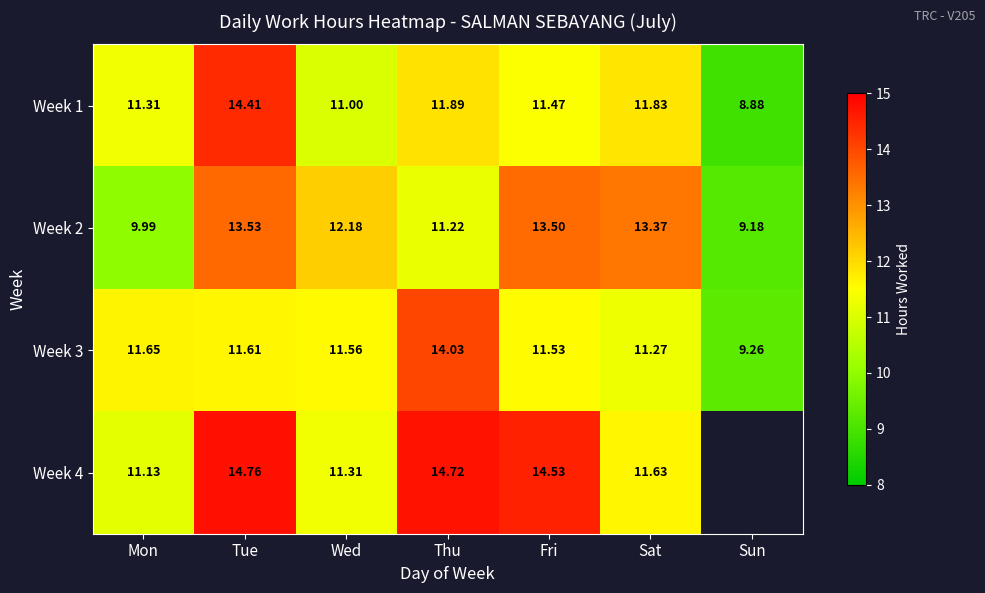

Rank the categories by Week 1 value from highest to lowest.

Tue, Thu, Sat, Fri, Mon, Wed, Sun